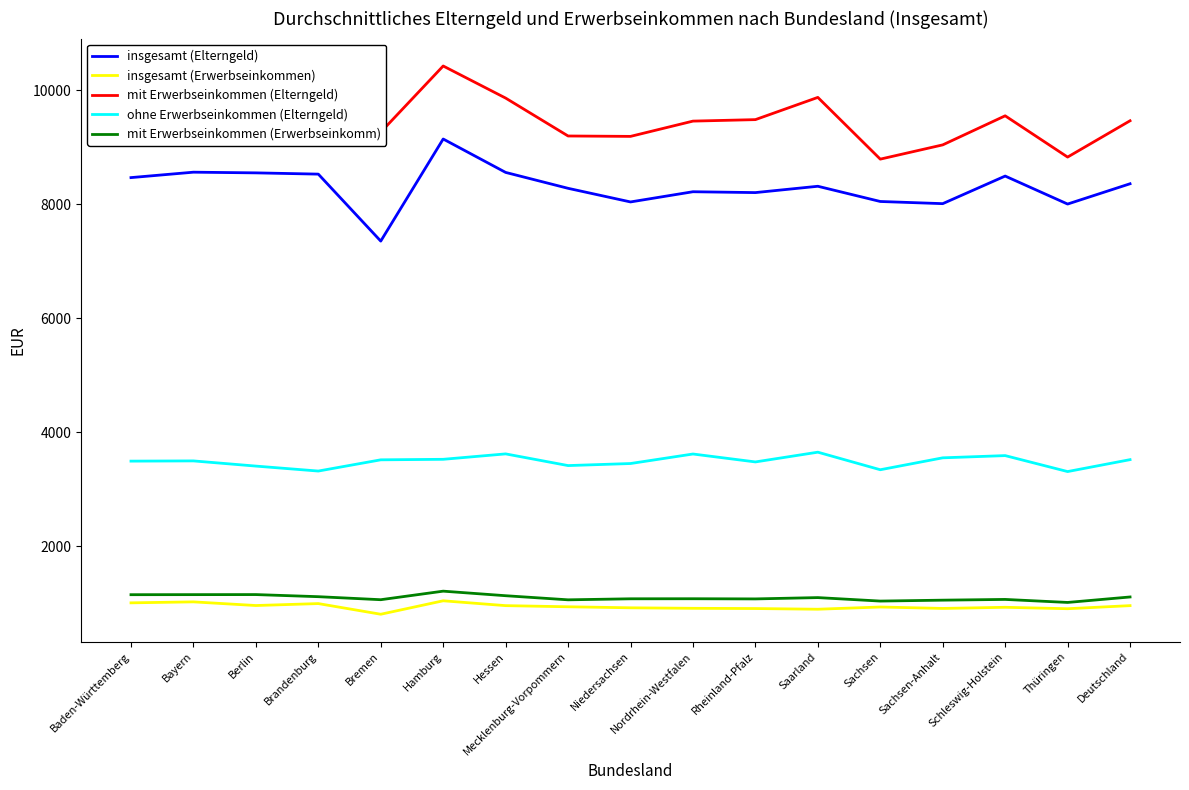

What are all the series names shown in the legend?

insgesamt (Elterngeld), insgesamt (Erwerbseinkommen), mit Erwerbseinkommen (Elterngeld), ohne Erwerbseinkommen (Elterngeld), mit Erwerbseinkommen (Erwerbseinkomm)